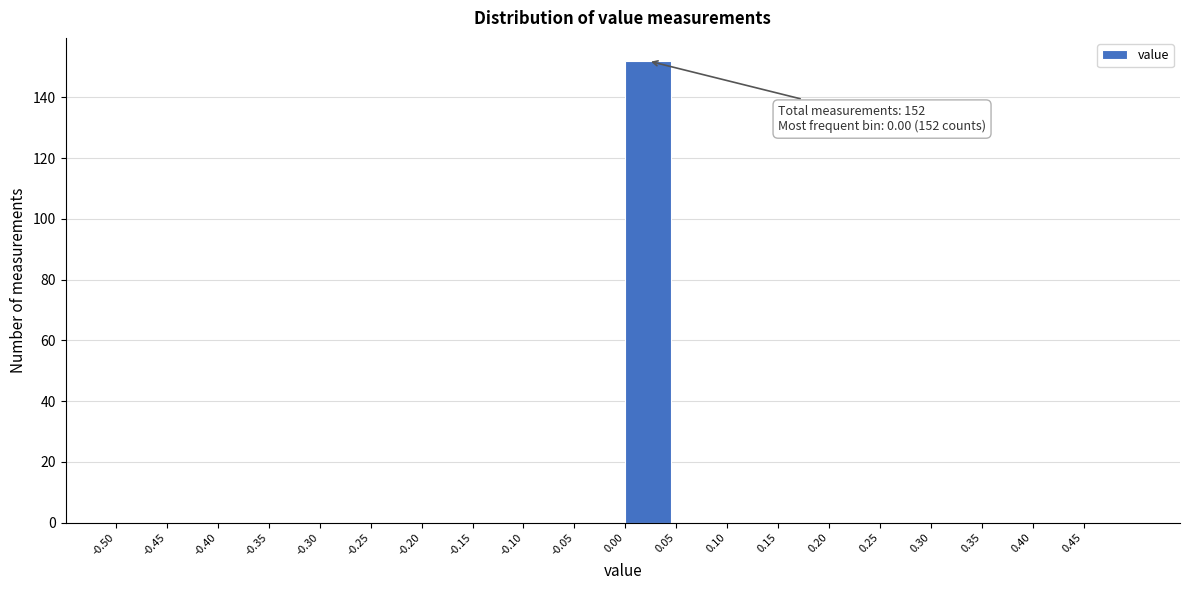

Which range on the x-axis has the tallest bar?

0.00 to 0.05